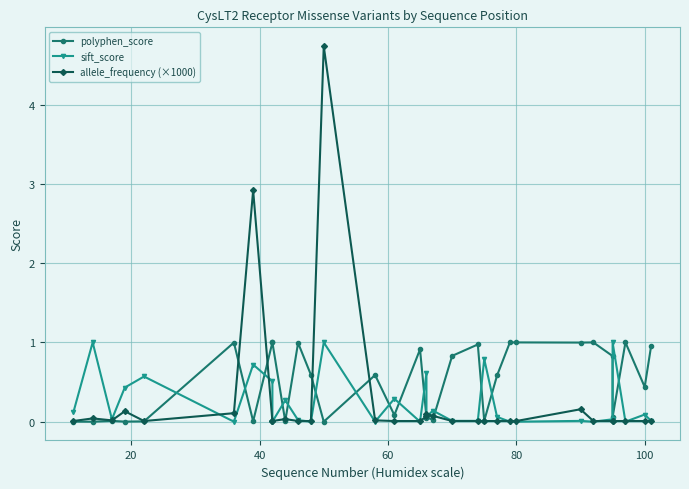

Is this an area chart (filled region under the line)?

No